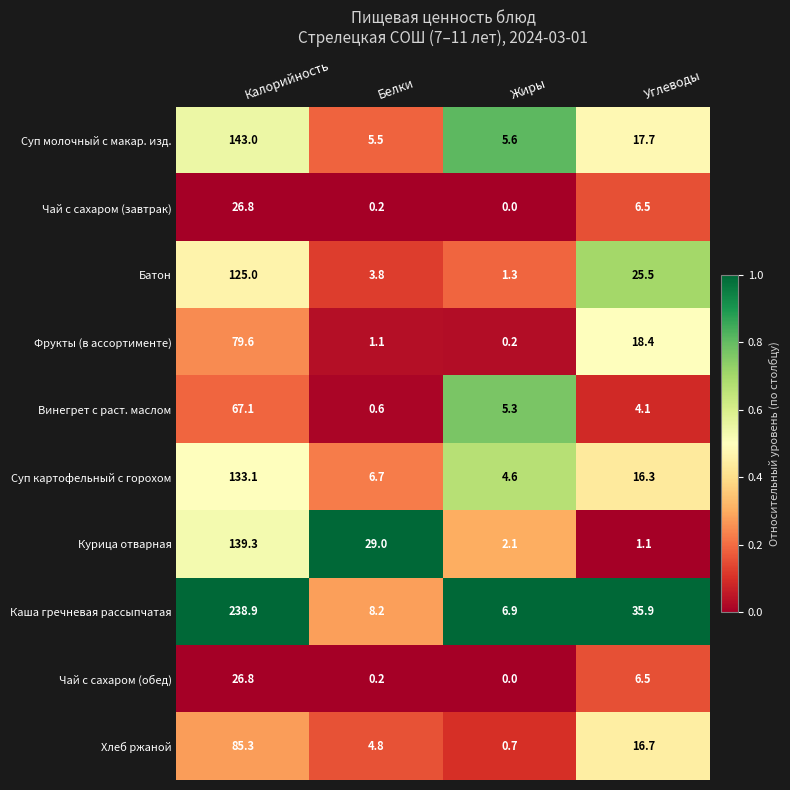

What is the difference between the Чай с сахаром (завтрак) values at Калорийность and Белки?

26.6